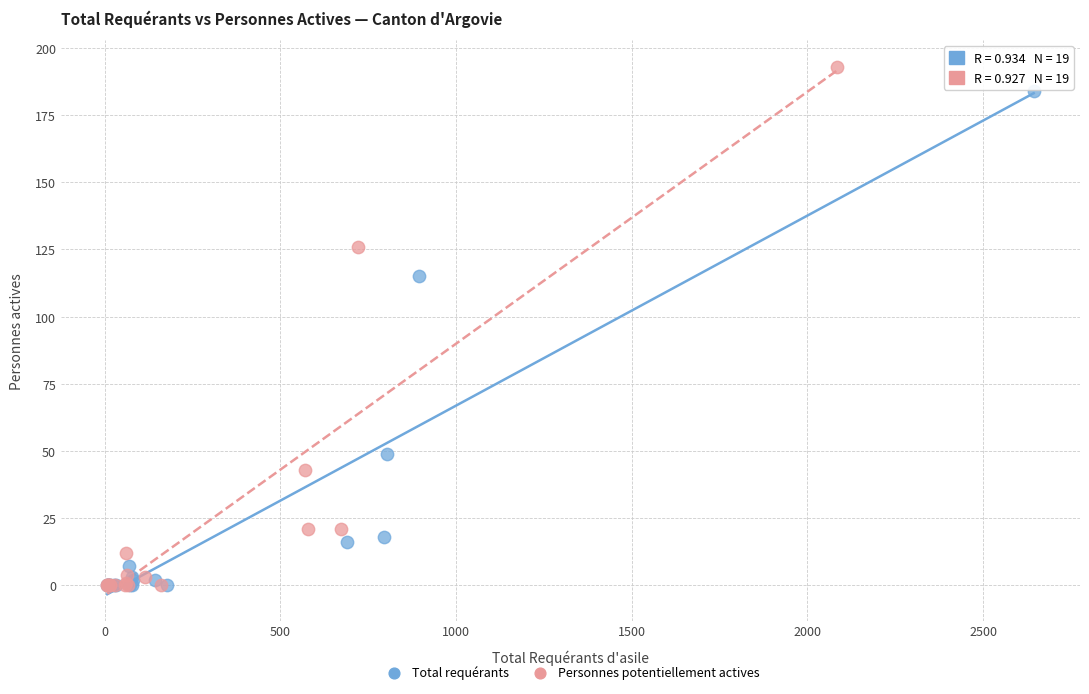

Which series reaches the maximum Y coordinate?

Personnes potentiellement actives